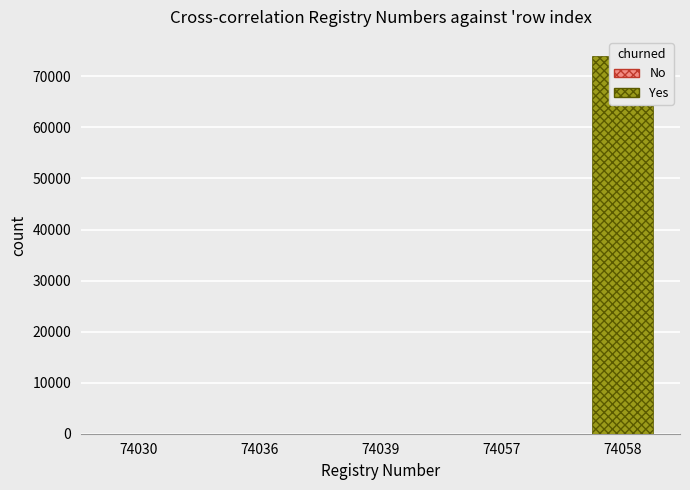

What is the lowest value of the No series?

2